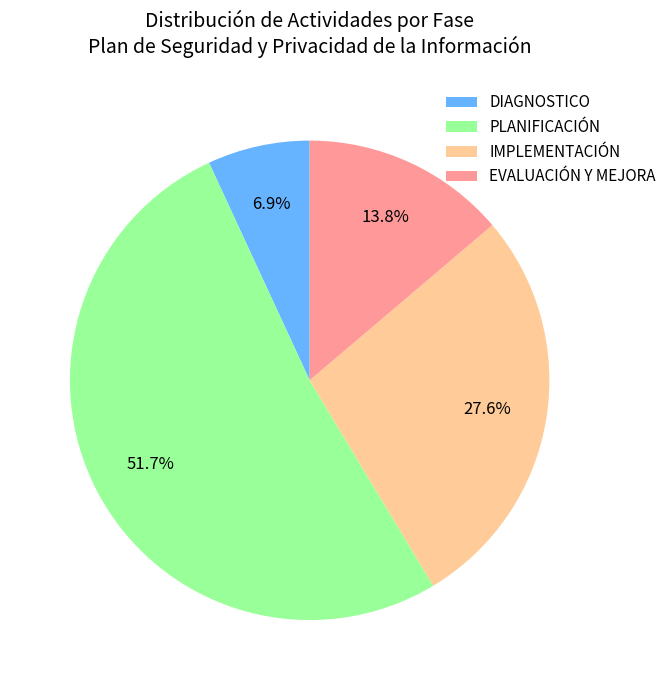

What percentage is the DIAGNOSTICO slice, to the nearest percent?

7%